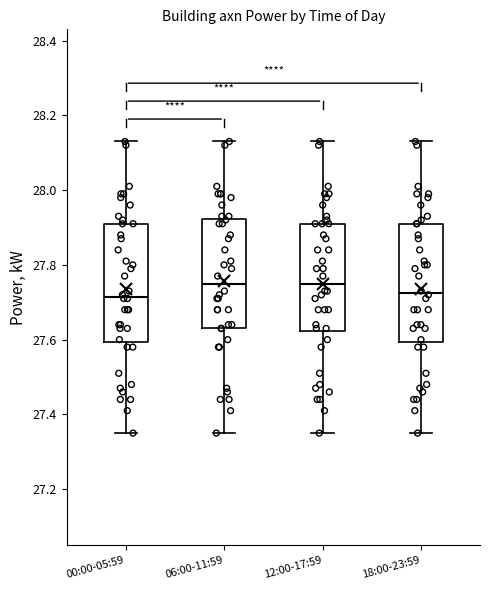

Reading left to right, read every box against the y-axis: the position of its median line, the range the box covers, and the ends of its whiskers. The values are not printed on the chart, so give them approximately, as read against the axis.

00:00-05:59: median 27.72, box 27.60 to 27.92, whiskers 27.36 to 28.14
06:00-11:59: median 27.76, box 27.64 to 27.92, whiskers 27.36 to 28.14
12:00-17:59: median 27.76, box 27.62 to 27.92, whiskers 27.36 to 28.14
18:00-23:59: median 27.72, box 27.60 to 27.92, whiskers 27.36 to 28.14